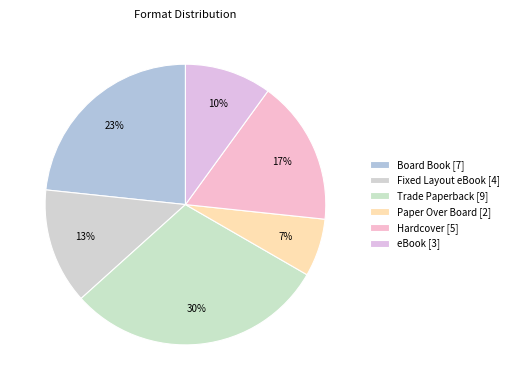

How many slices are in this pie chart?

6